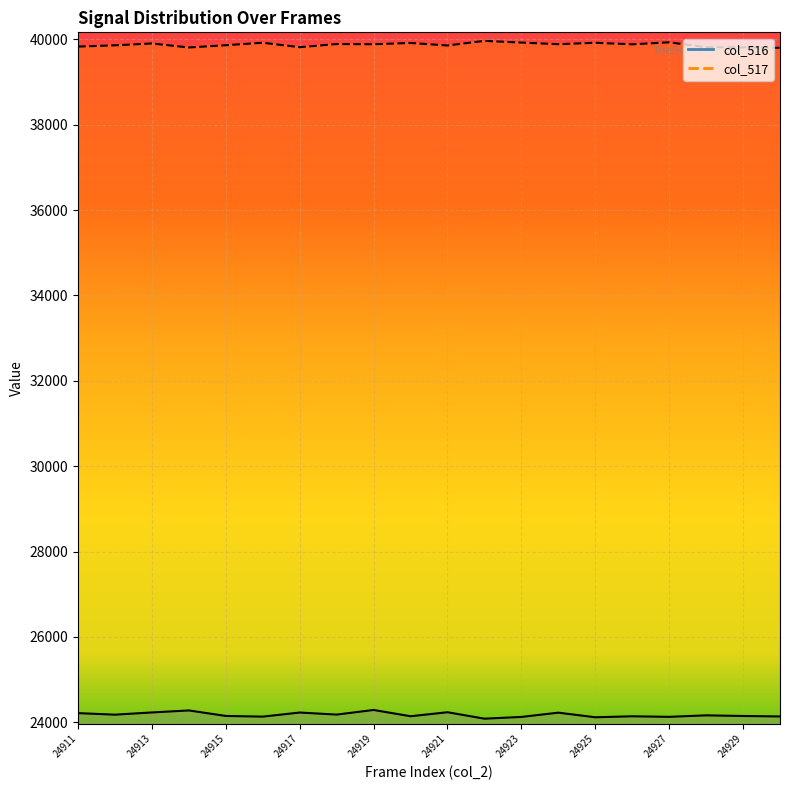

Reading left to right, list all the values displayed in this chart.

col_516: 24911=24213	24912=24177	24913=24229	24914=24276	24915=24147	24916=24131	24917=24227	24918=24179	24919=24287	24920=24140	24921=24234	24922=24083	24923=24124	24924=24224	24925=24116	24926=24139	24927=24126	24928=24161	24929=24146	24930=24135
col_517: 24911=39832	24912=39862	24913=39905	24914=39811	24915=39864	24916=39922	24917=39818	24918=39892	24919=39887	24920=39917	24921=39858	24922=39966	24923=39926	24924=39888	24925=39921	24926=39885	24927=39932	24928=39817	24929=39813	24930=39802